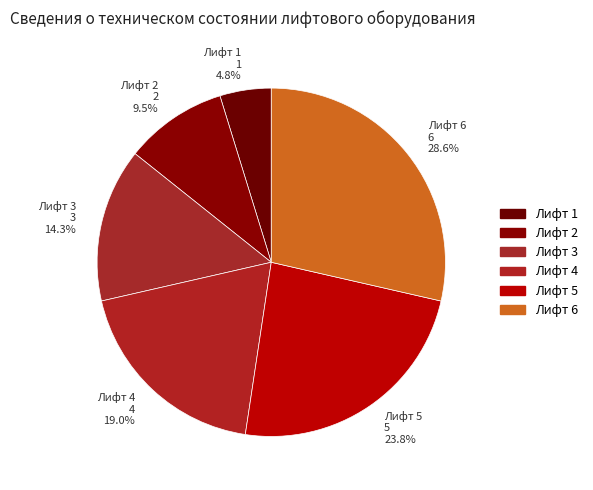

Which category has the smallest portion of the pie?

Лифт 1